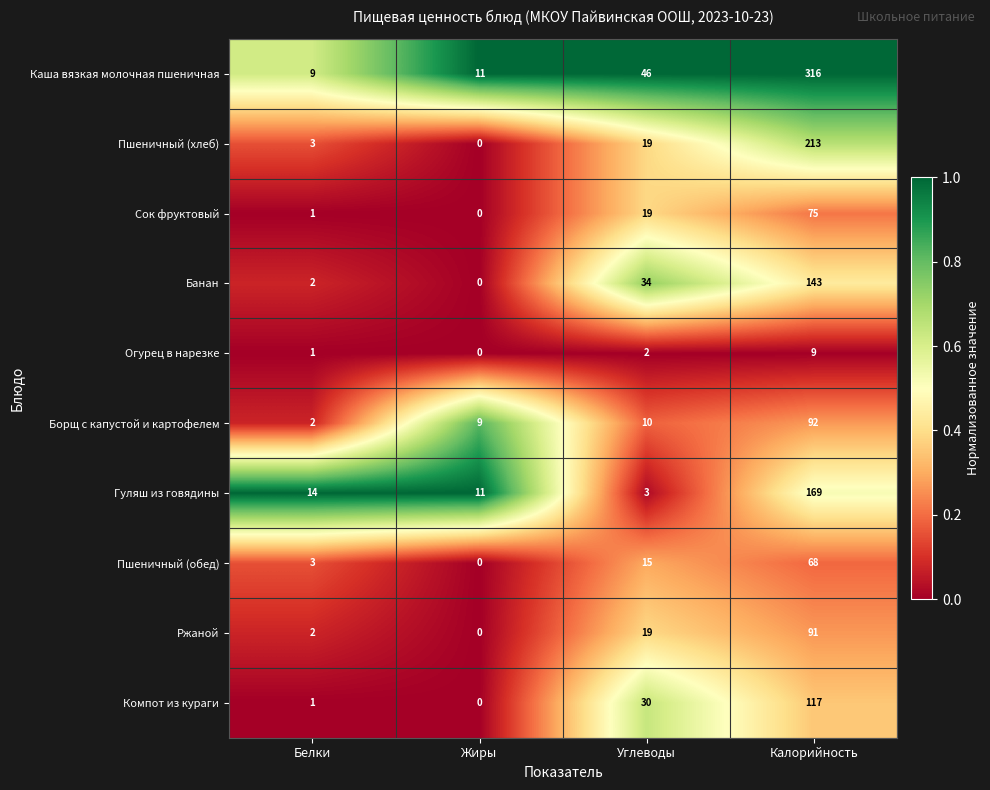

At Калорийность, list the series in order from smallest to largest.

Огурец в нарезке, Пшеничный (обед), Сок фруктовый, Ржаной, Борщ с капустой и картофелем, Компот из кураги, Банан, Гуляш из говядины, Пшеничный (хлеб), Каша вязкая молочная пшеничная